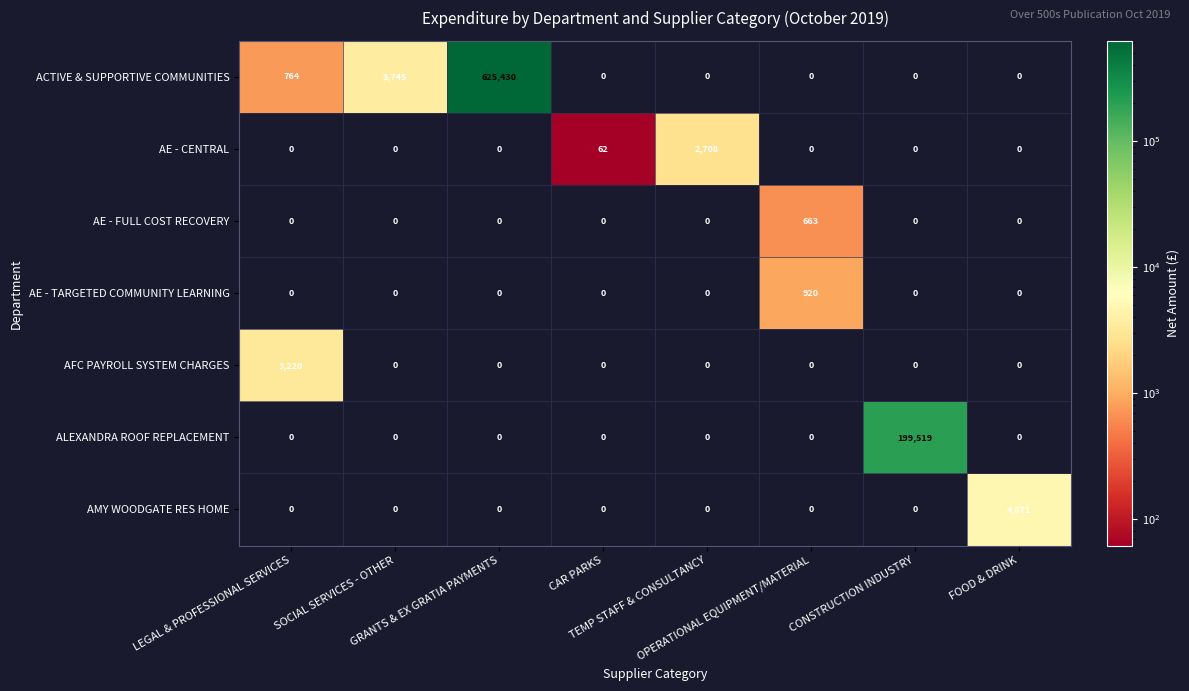

At which category is the sum across all series the highest?

GRANTS & EX GRATIA PAYMENTS